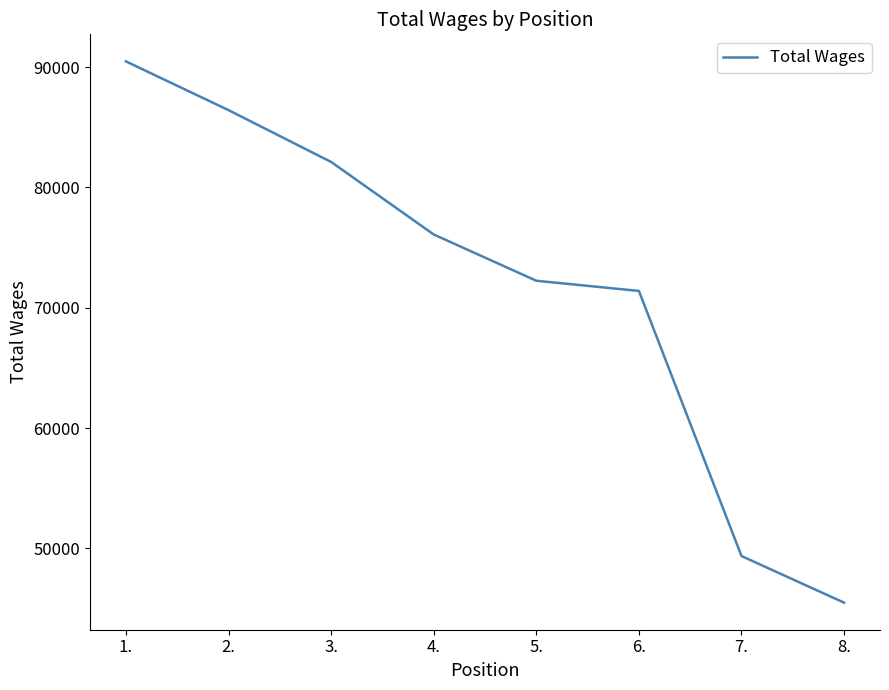

How many distinct data groups are displayed?

1